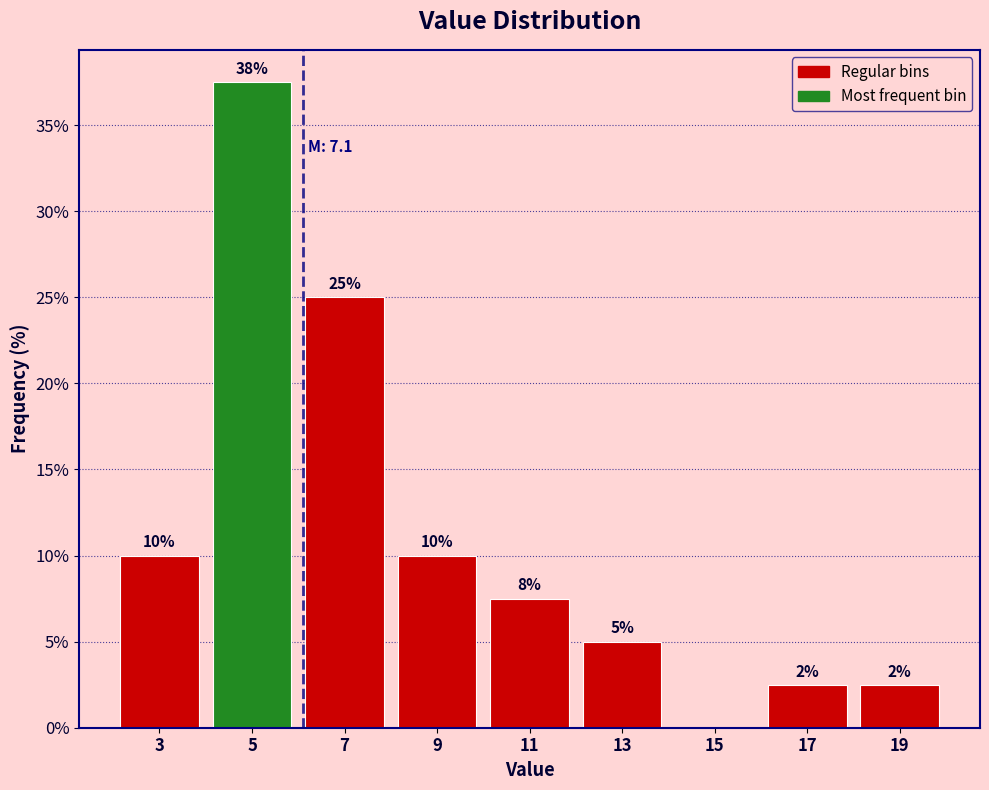

At which category does the chart reach its peak across all series?

5